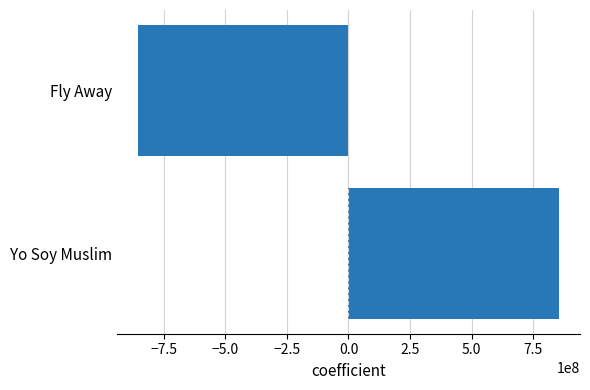

How many positive values are there?

1